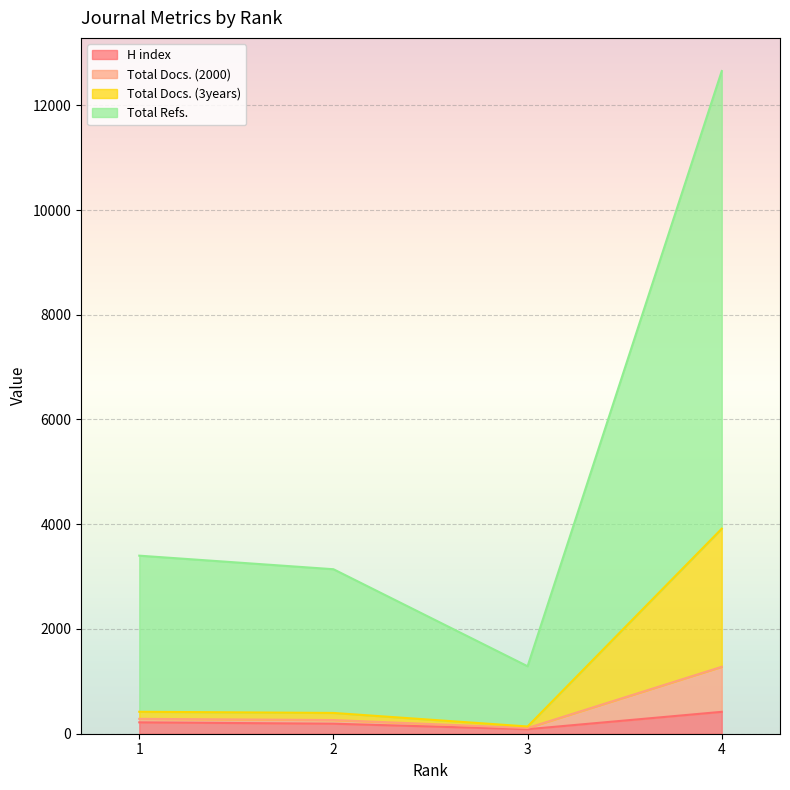

Does the chart display data point markers on the line(s)?

No